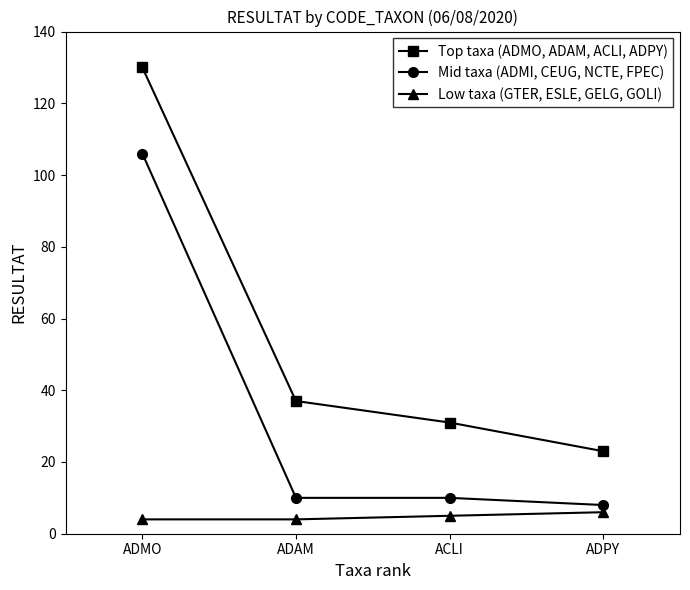

Read the Top taxa (ADMO, ADAM, ACLI, ADPY) value at ACLI, to the nearest 50.

50